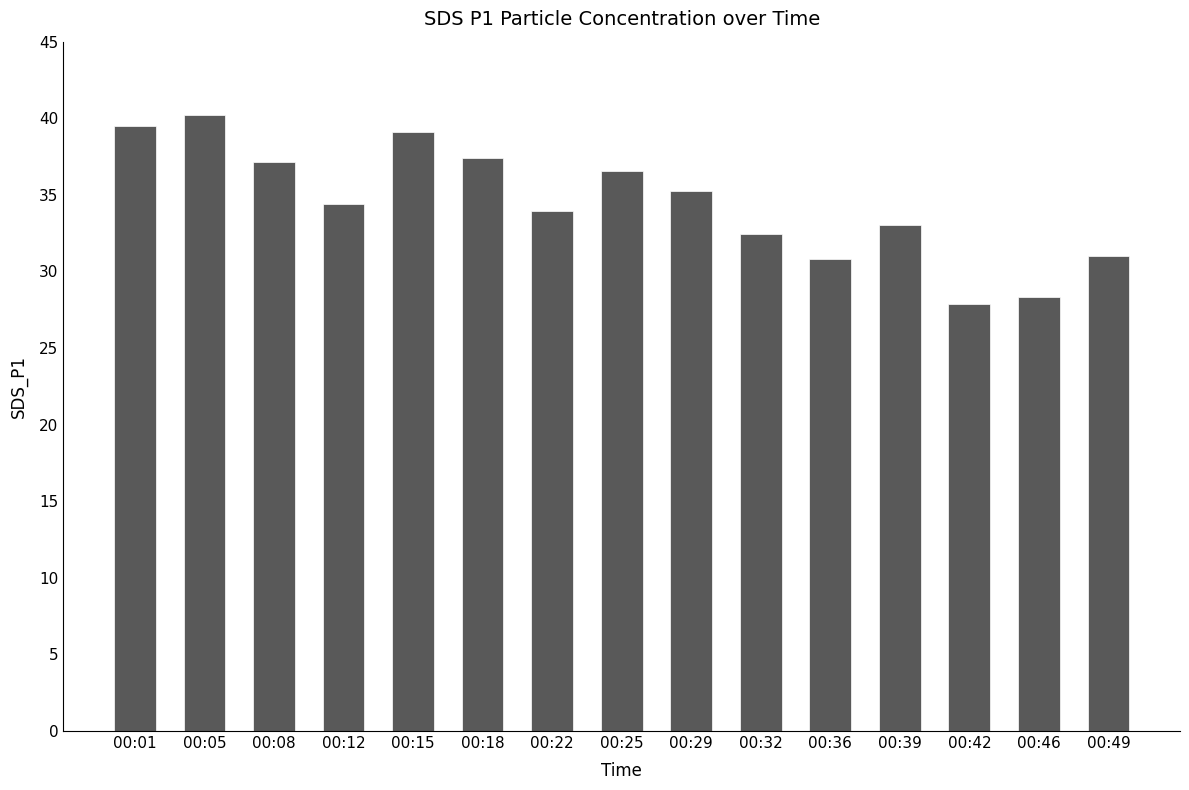

What is the average value?

34.5